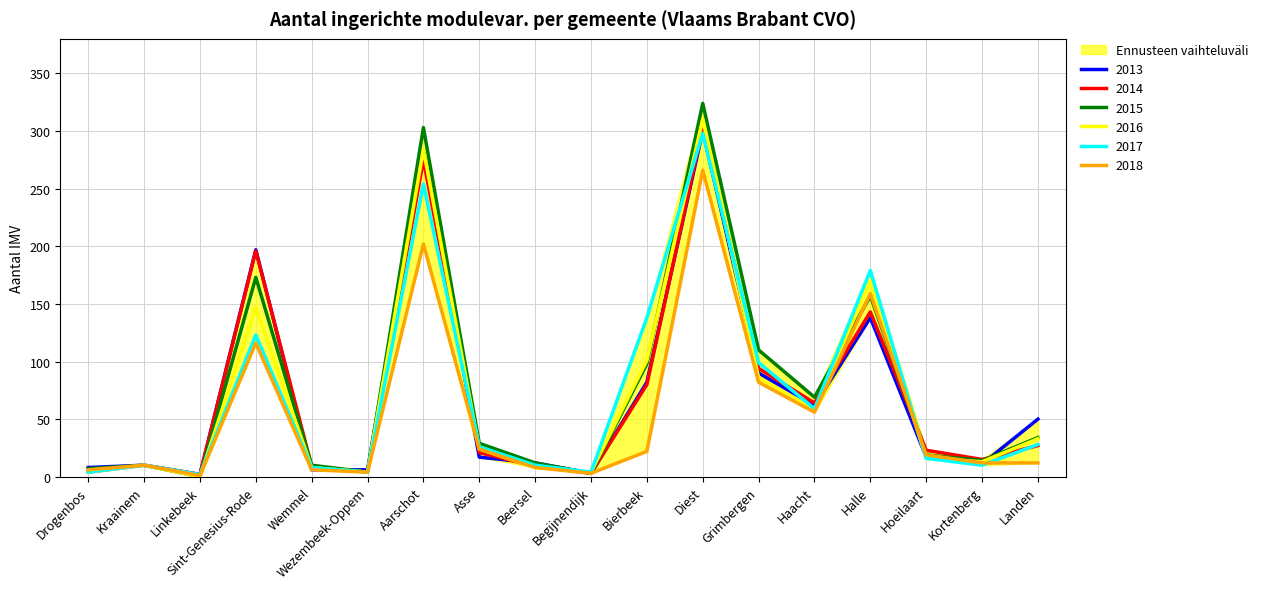

Between which two adjacent categories do 2013 and 2014 first intersect?

Sint-Genesius-Rode and Wemmel